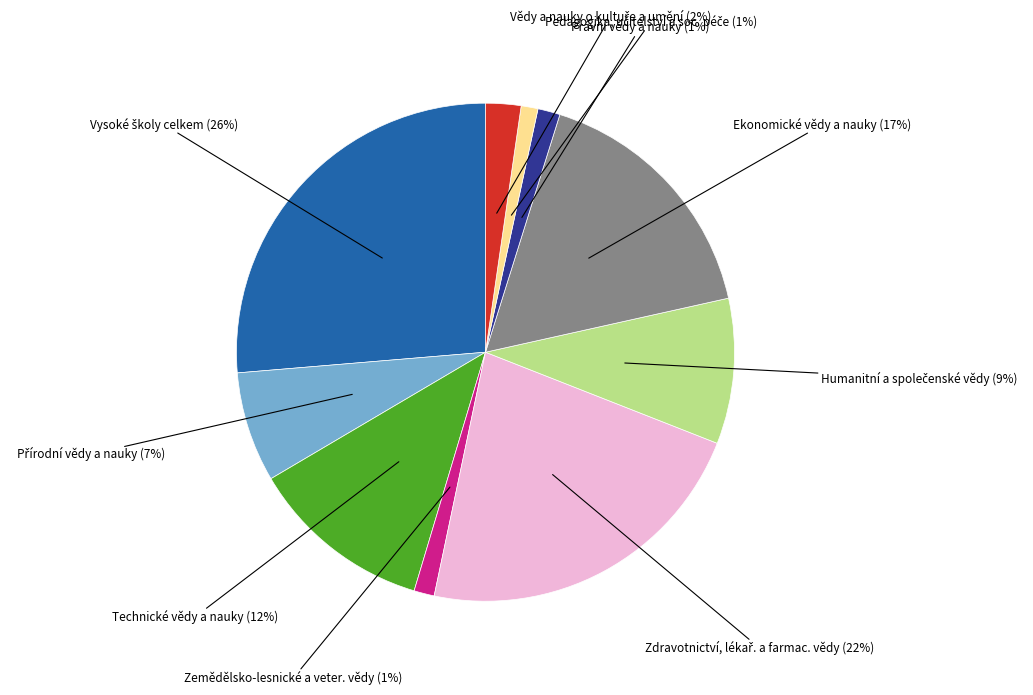

Does any single category account for the majority?

No